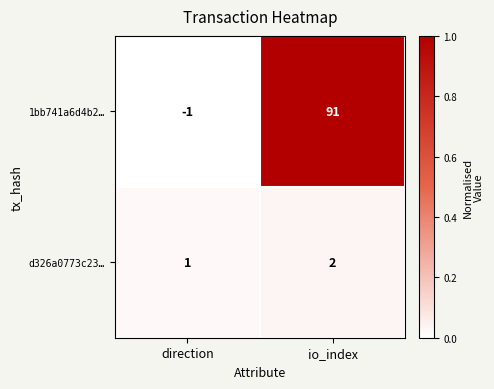

Which series changed the most between direction and io_index?

1bb741a6d4b2…